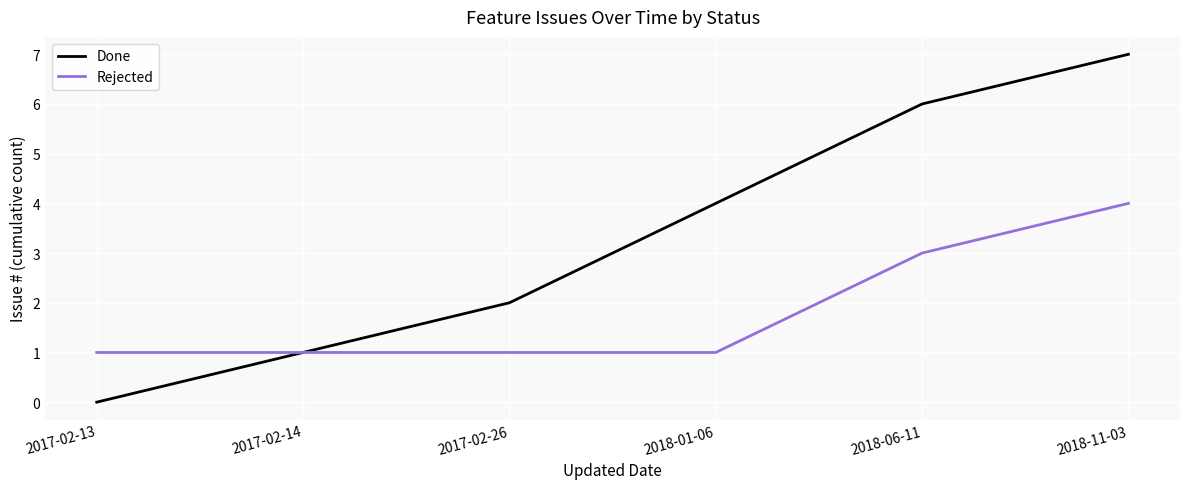

True or false: Done has more than 1 points higher than both neighbors.

False